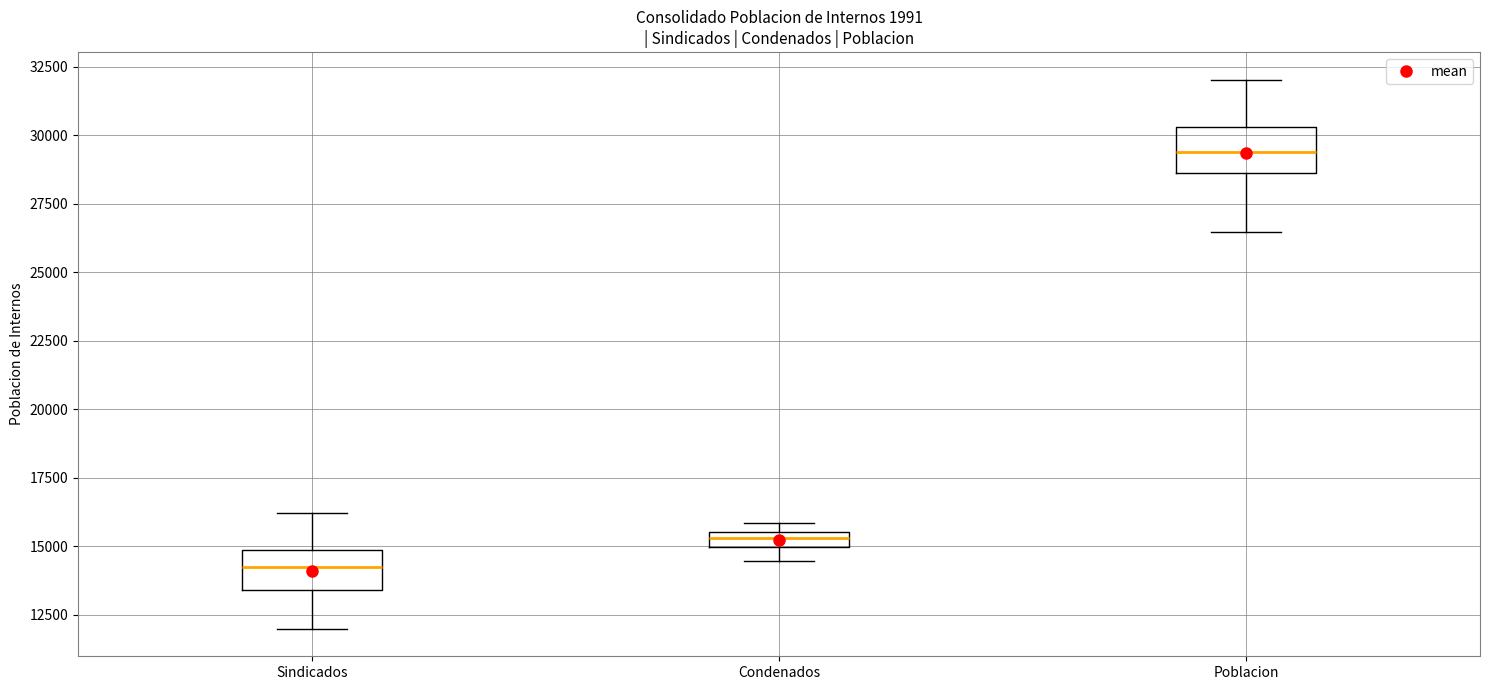

Which box's median line is the lowest?

Sindicados